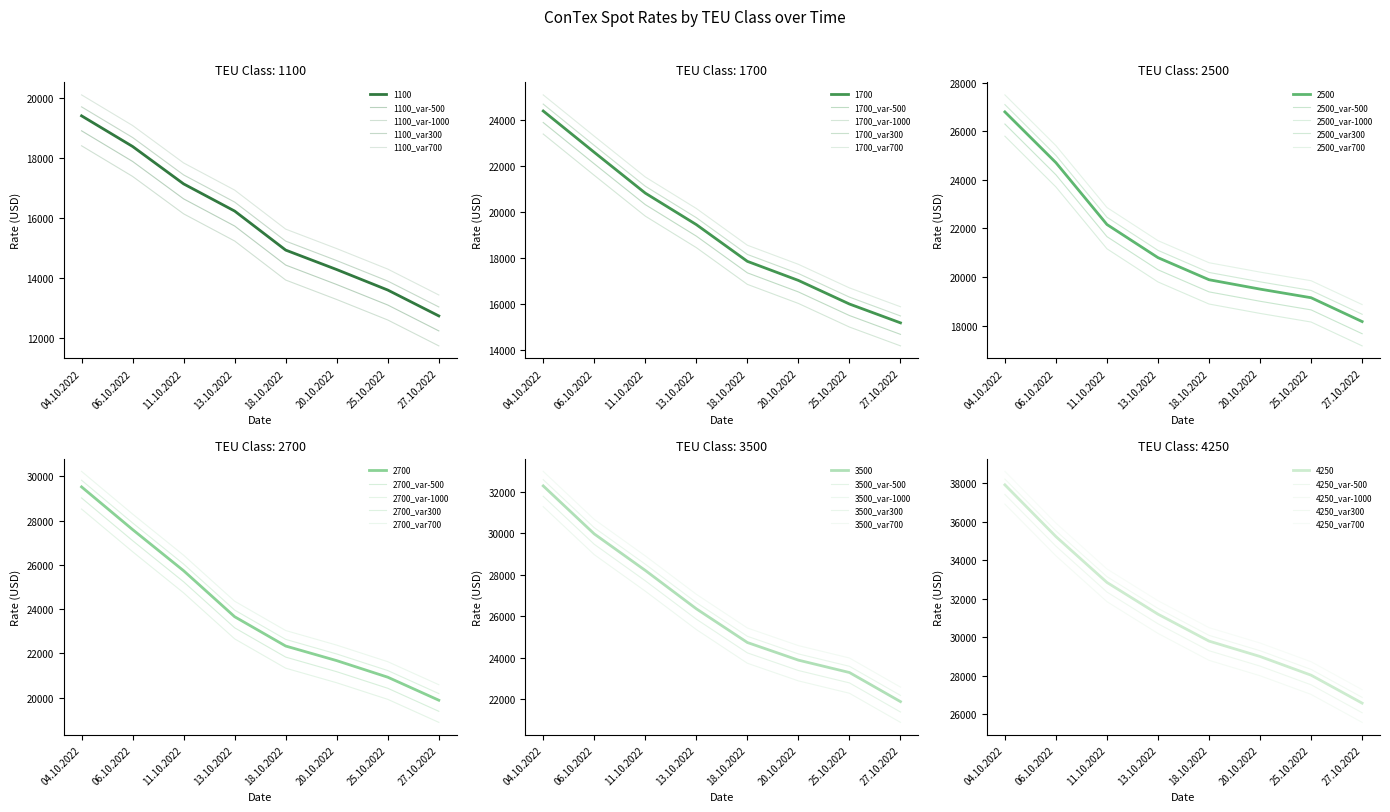

At which category is the sum across all series the highest?

04.10.2022